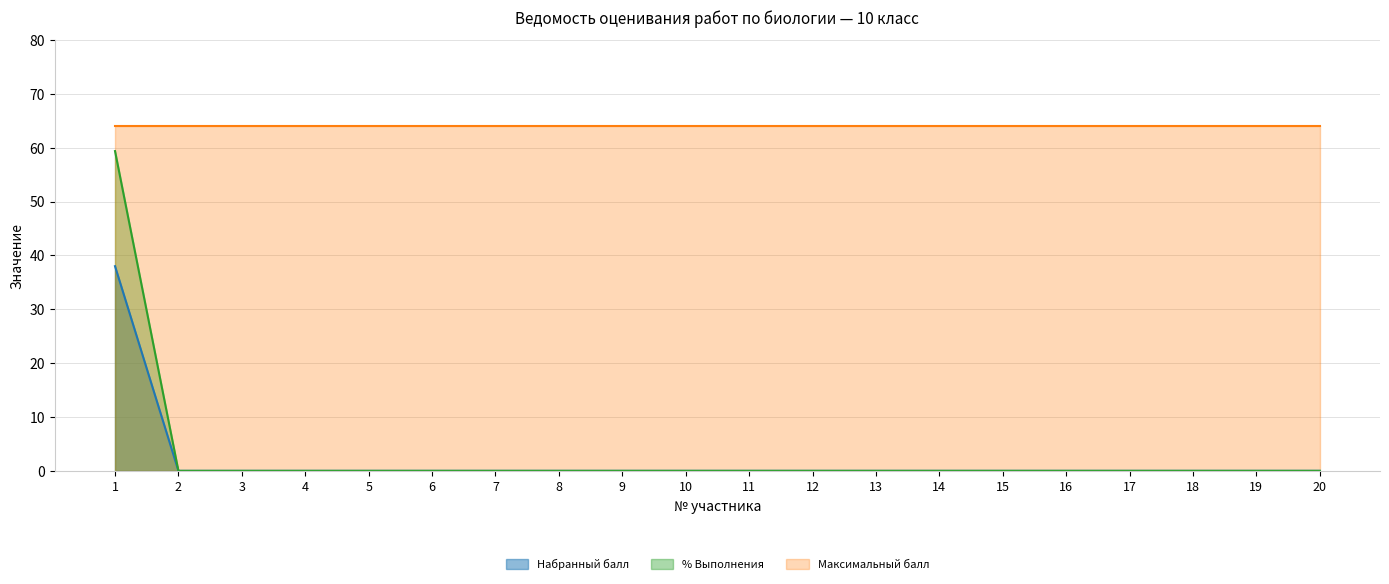

Does the chart display data point markers on the line(s)?

No